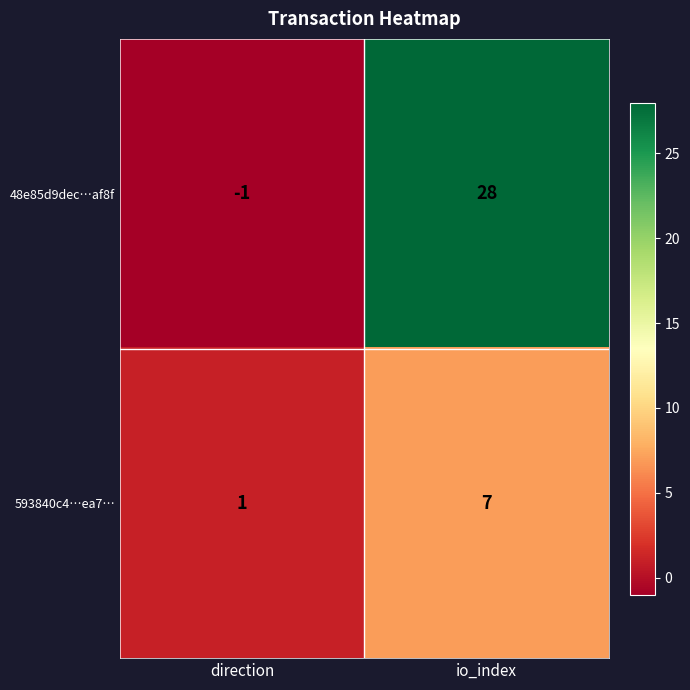

Which series changed the most between direction and io_index?

48e85d9dec…af8f